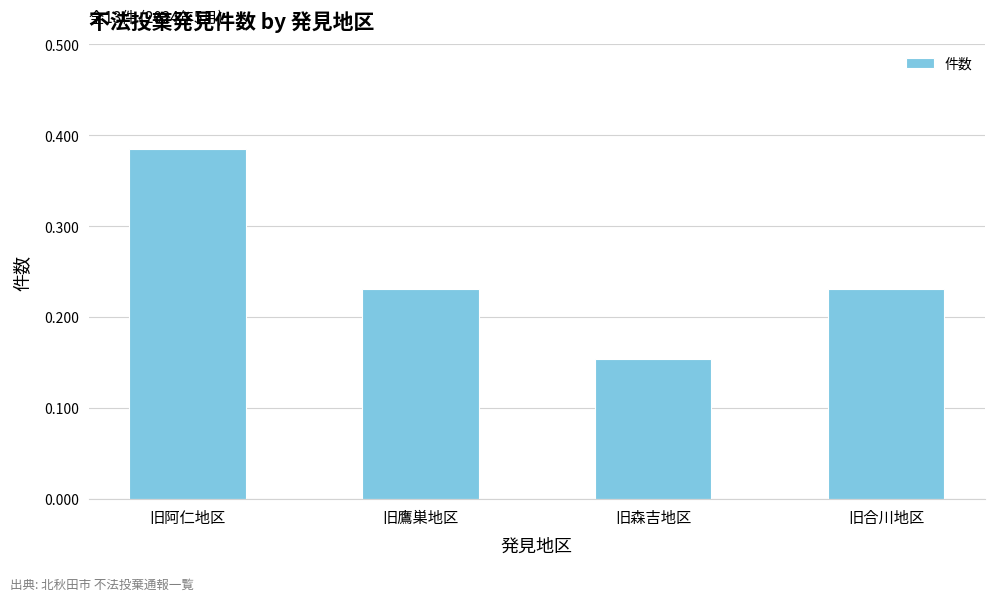

What is the label of the 2nd bar from the right?

旧森吉地区